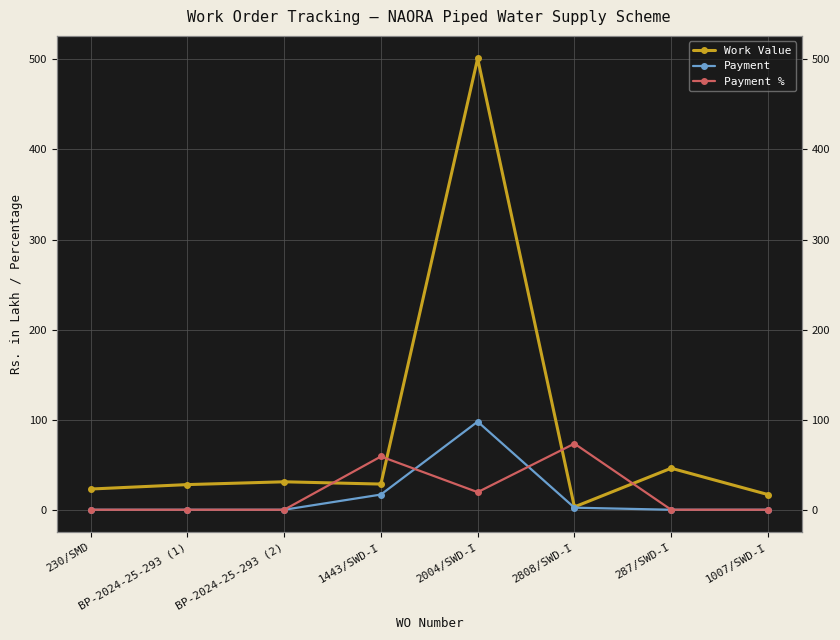

Does the chart have visible grid lines?

Yes